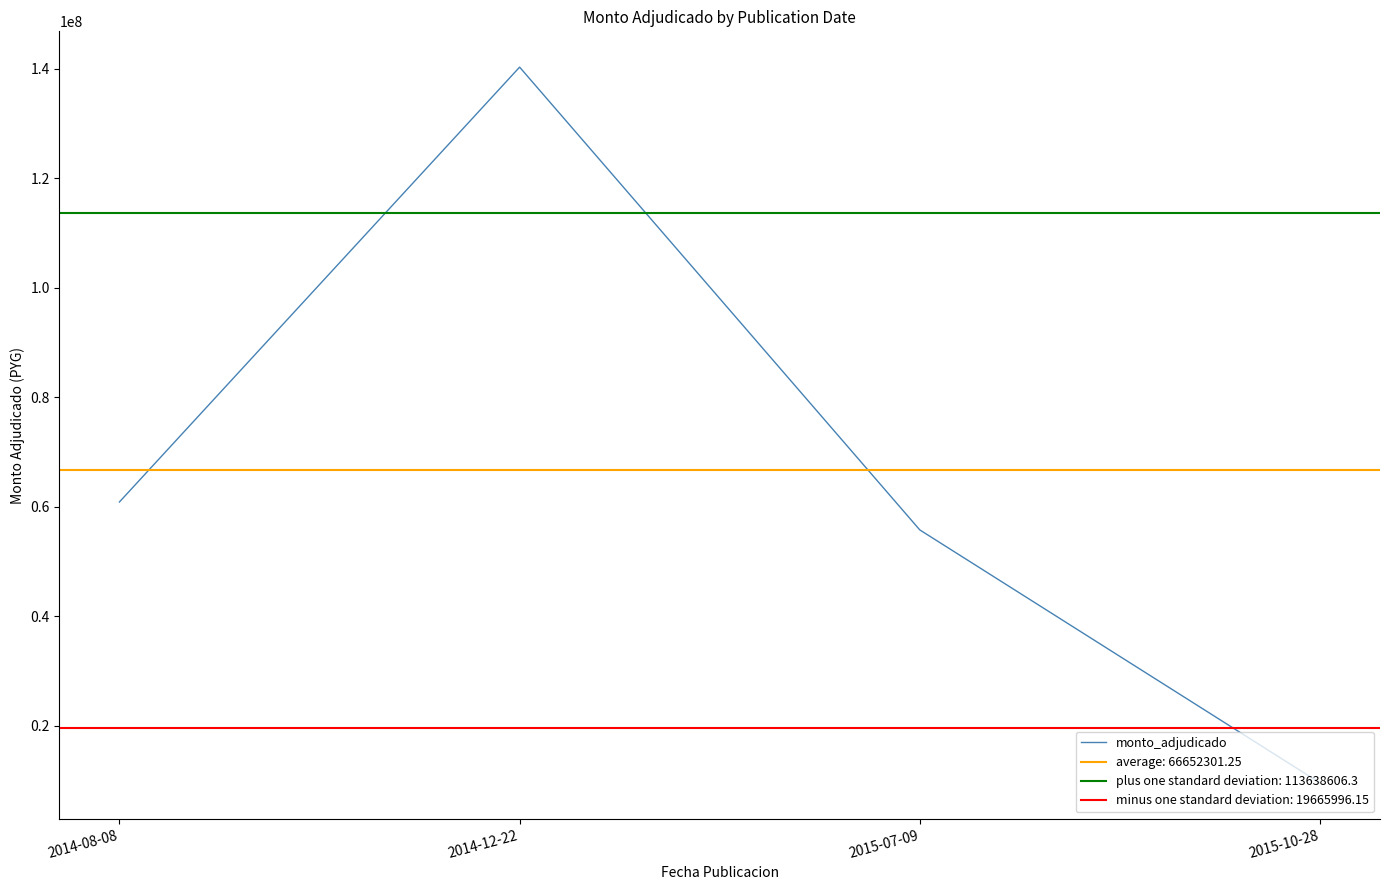

List the labels in order of value, largest first.

2014-12-22, 2014-08-08, 2015-07-09, 2015-10-28